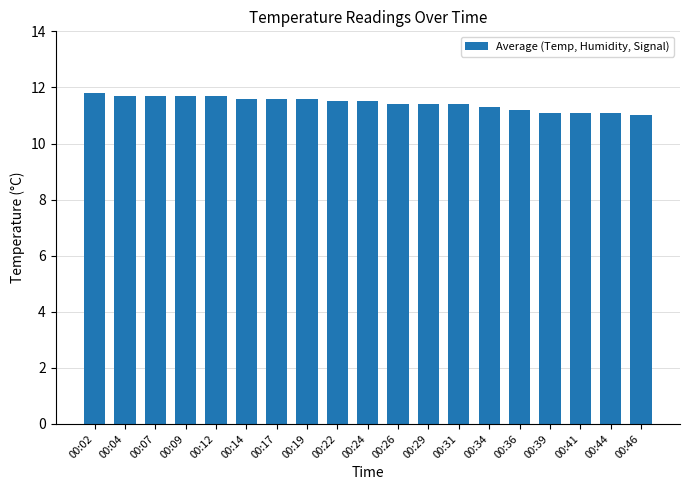

The chart shows a value of 11.8 at 00:02. True or false?

True